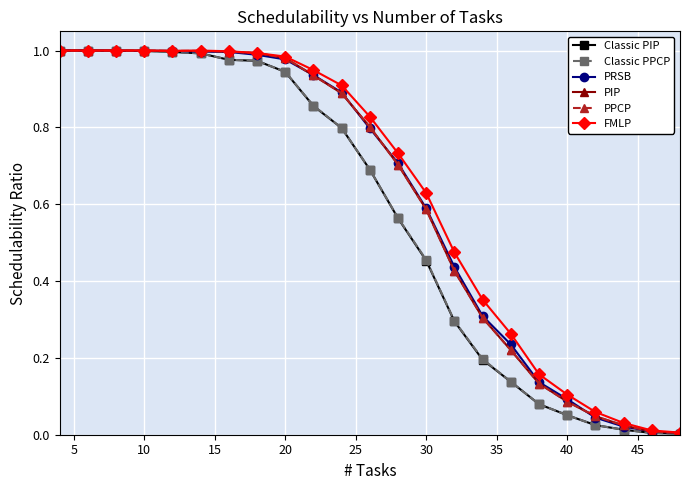

Is this an area chart (filled region under the line)?

No